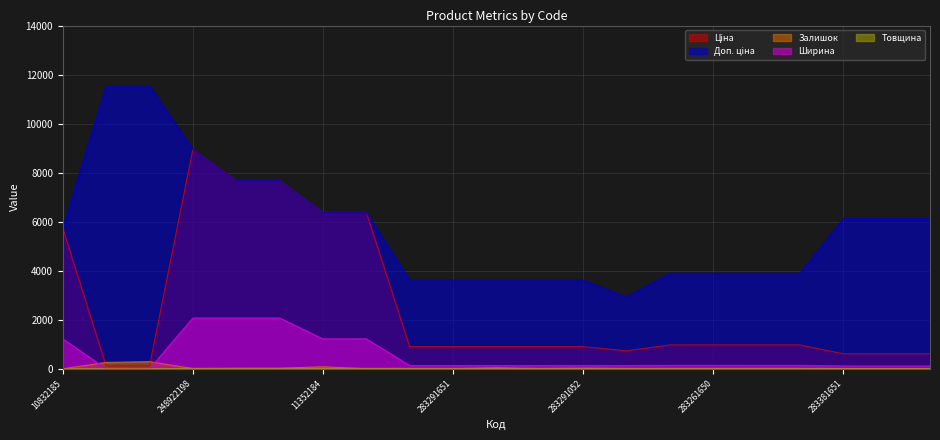

Is it true that Товщина equals 26.5 at 283291052?

False